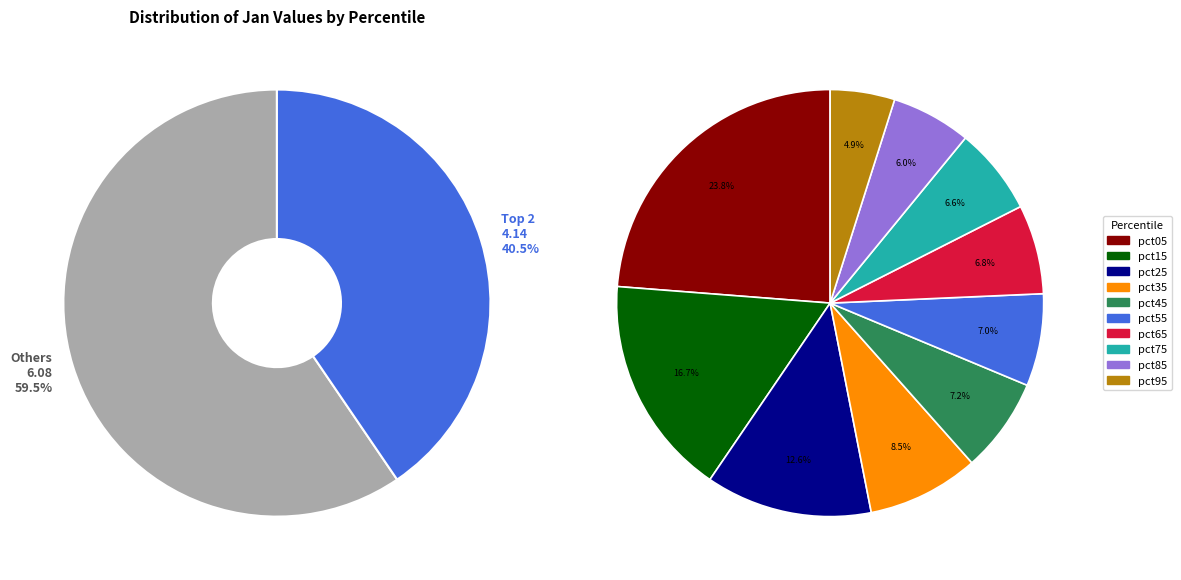

Count the number of slices in the pie.

10